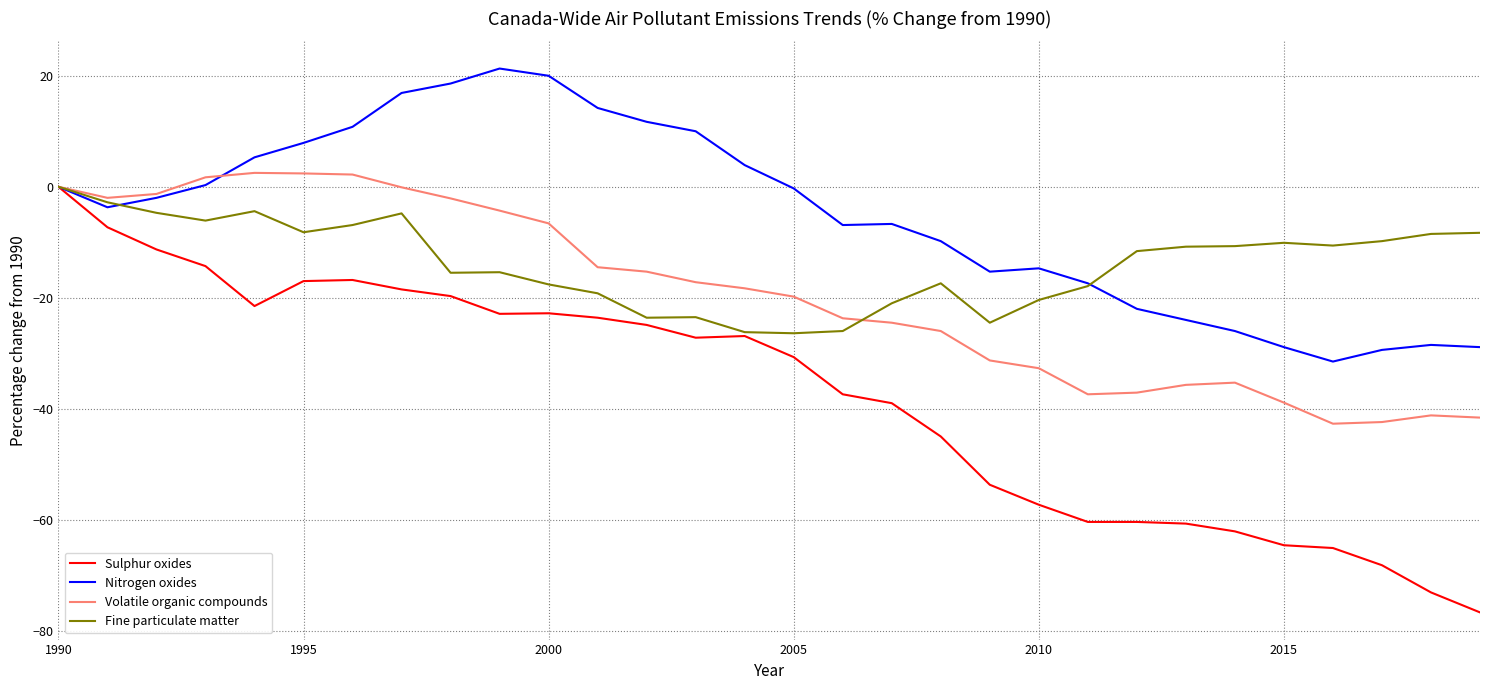

What are all the series names shown in the legend?

Sulphur oxides, Nitrogen oxides, Volatile organic compounds, Fine particulate matter